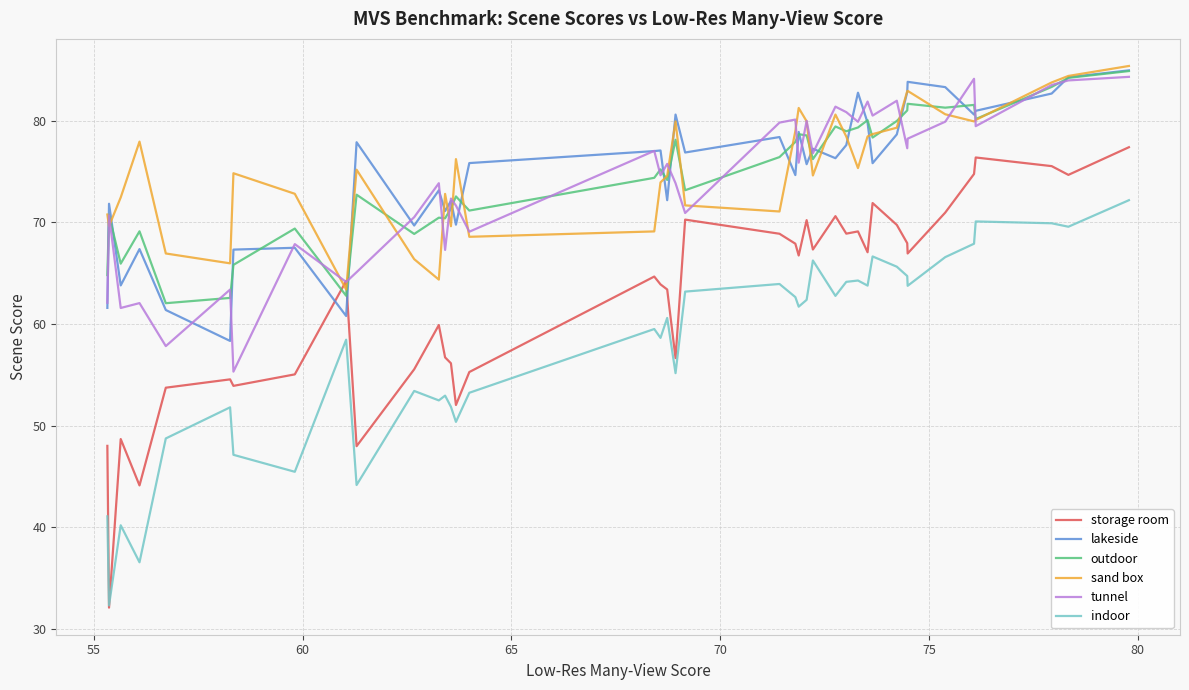

After their last crossing, which series has the higher values: tunnel or storage room?

tunnel